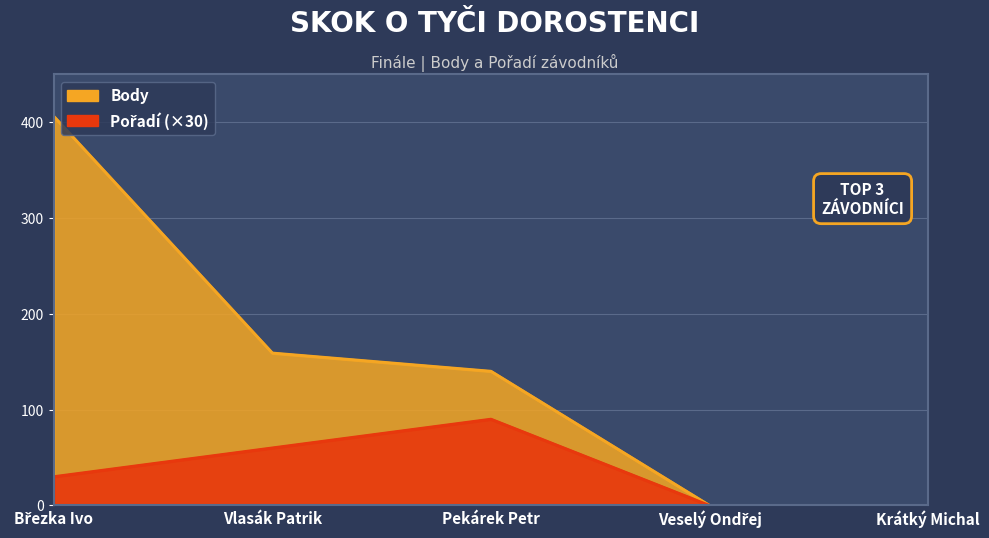

True or false: Body and Pořadí intersect in this chart.

False